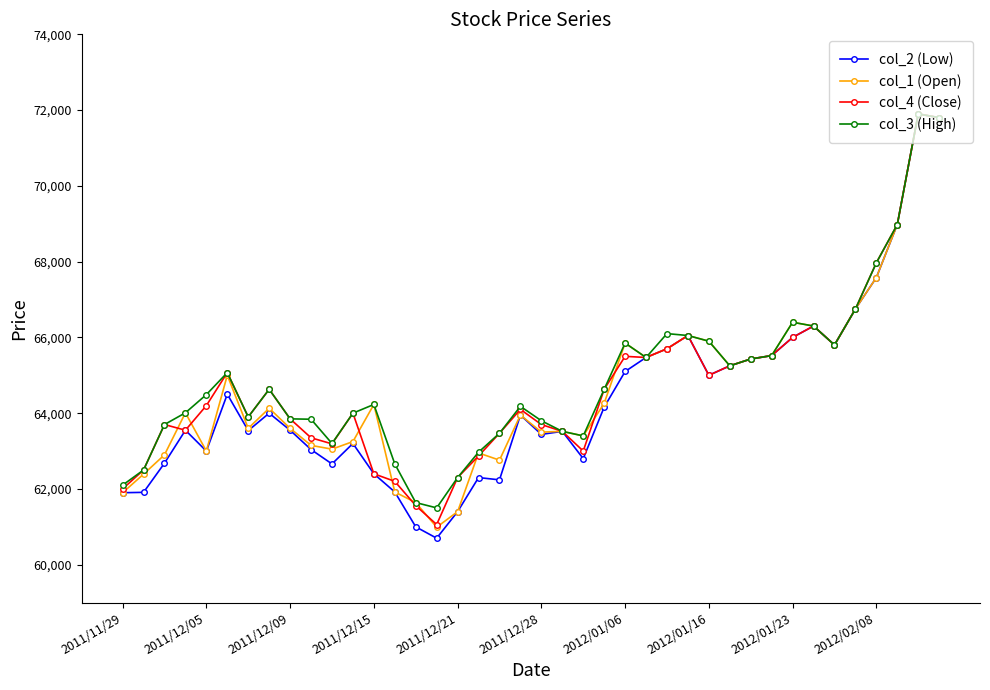

True or false: col_2 (Low) has more than 0 points higher than both neighbors.

True